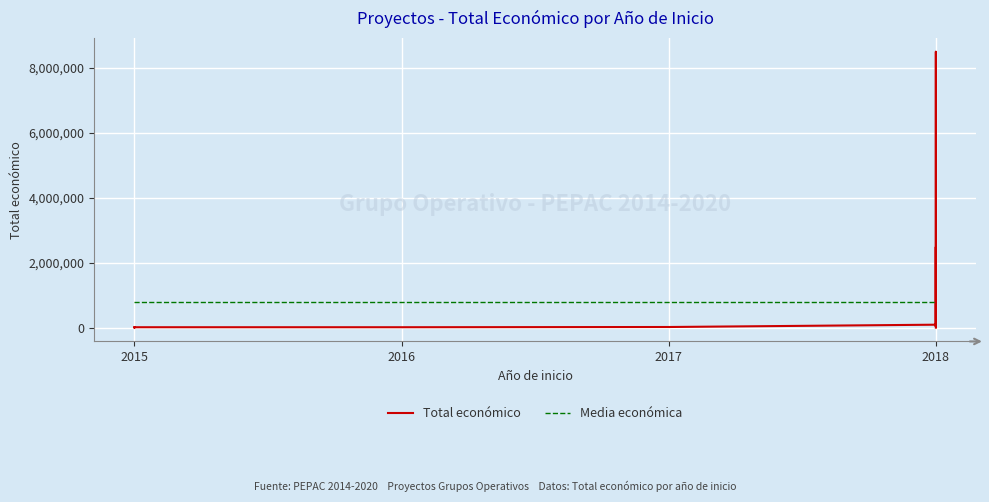

At how many categories does at least one series exceed 5259005?

1